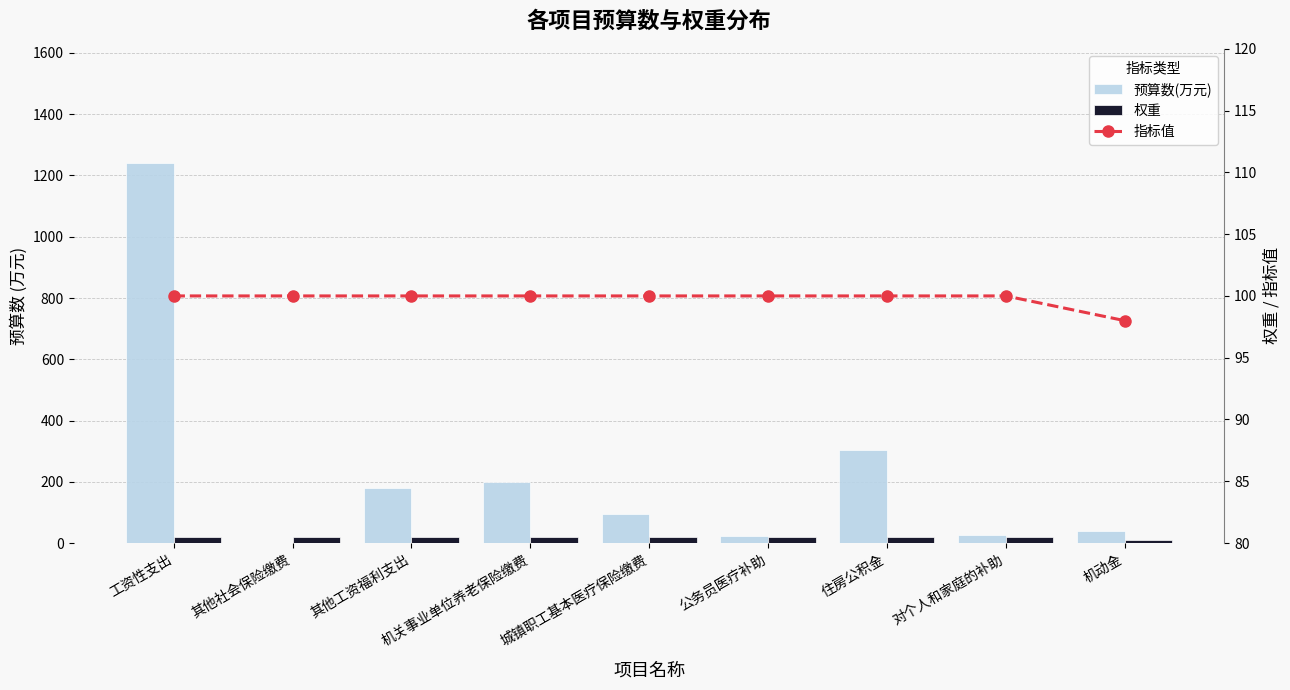

True or false: 预算数(万元) has a value of 7.9 at 机动金.

False